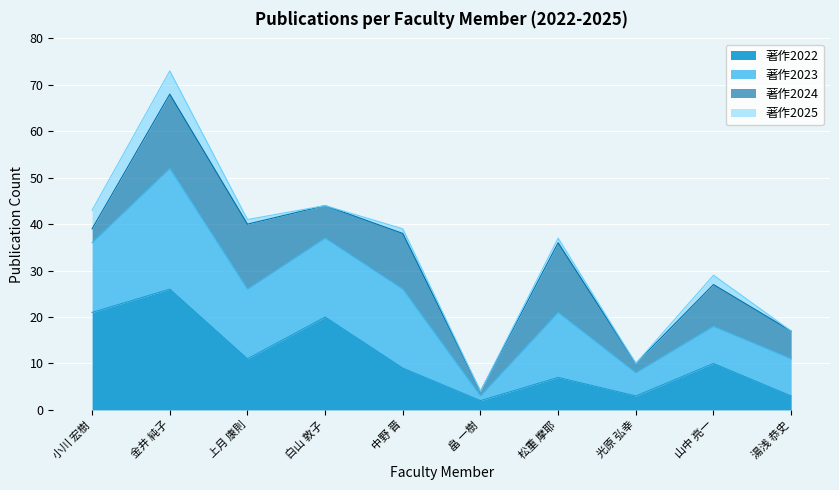

What is the label of the 1st point from the right?

湯浅 恭史